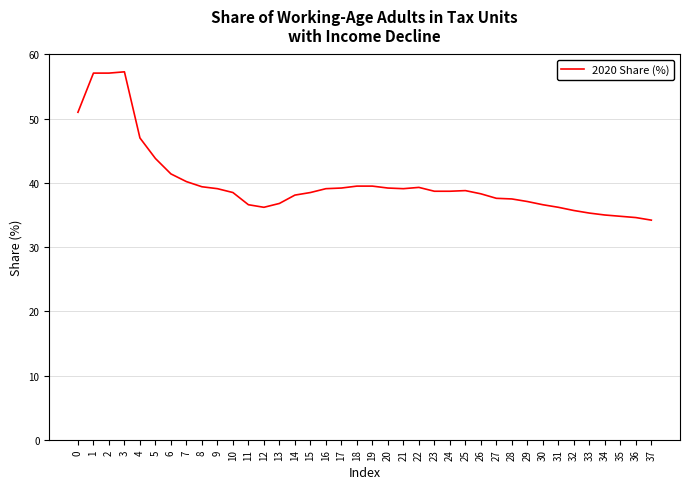

What is the difference between the maximum and minimum values?

23.1